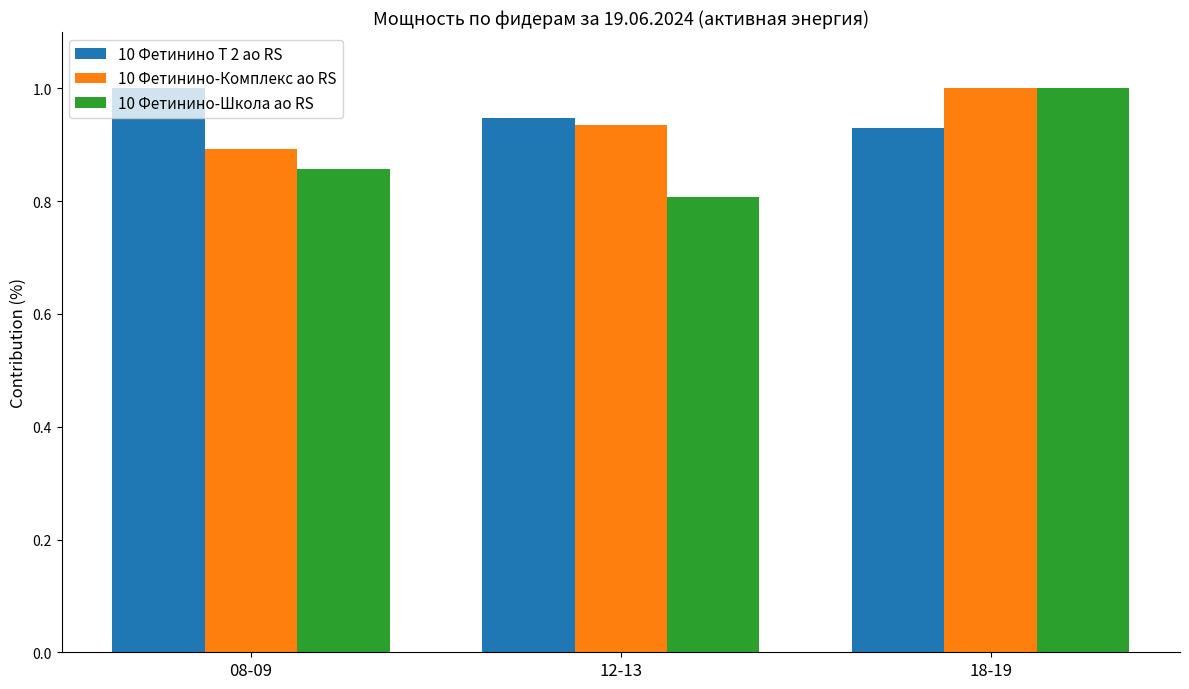

What position from the right is 12-13?

2